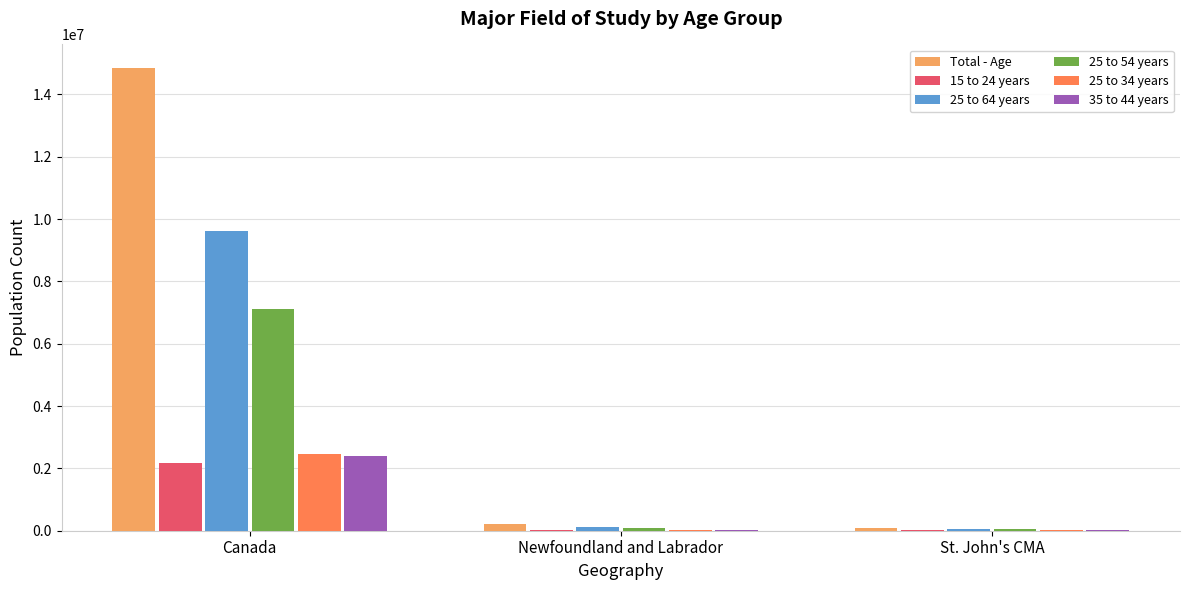

Which series has the widest spread of values?

Total - Age